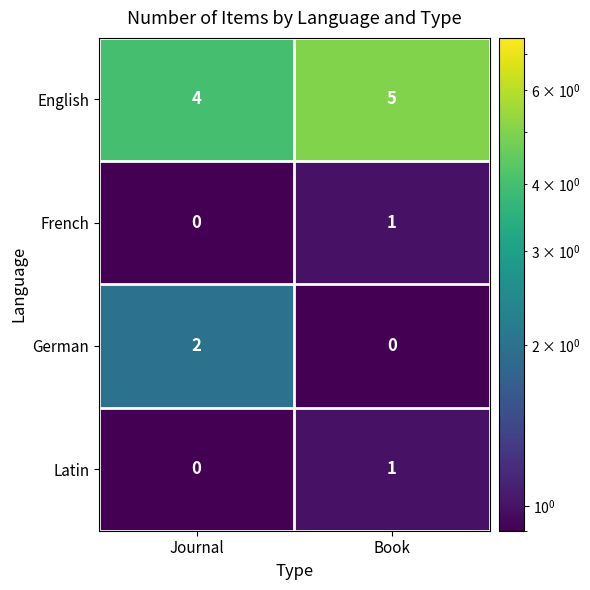

Which series has the widest spread of values?

German